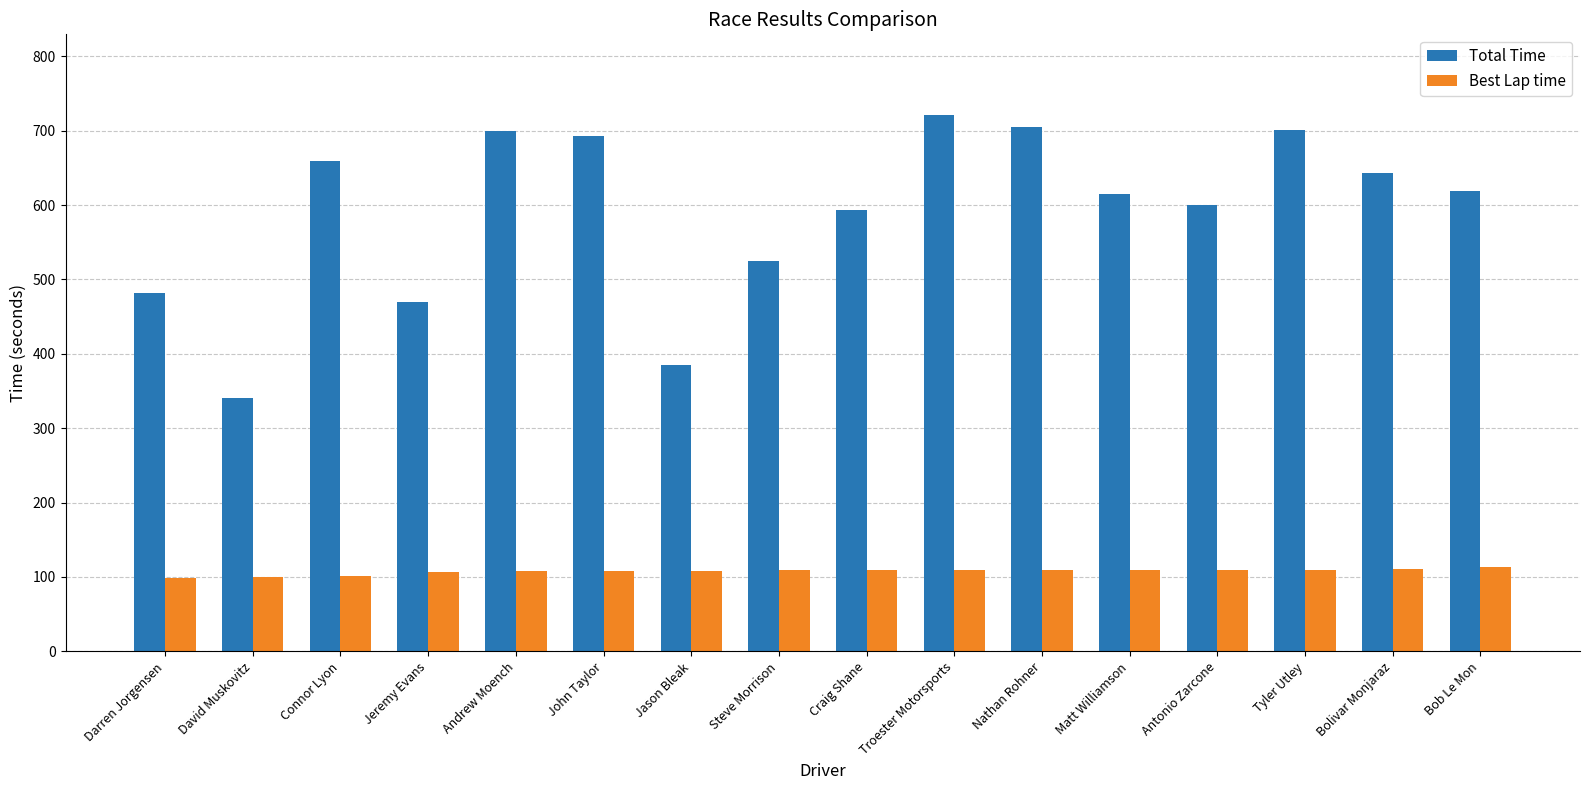

What is the minimum value for Best Lap time?

98.0